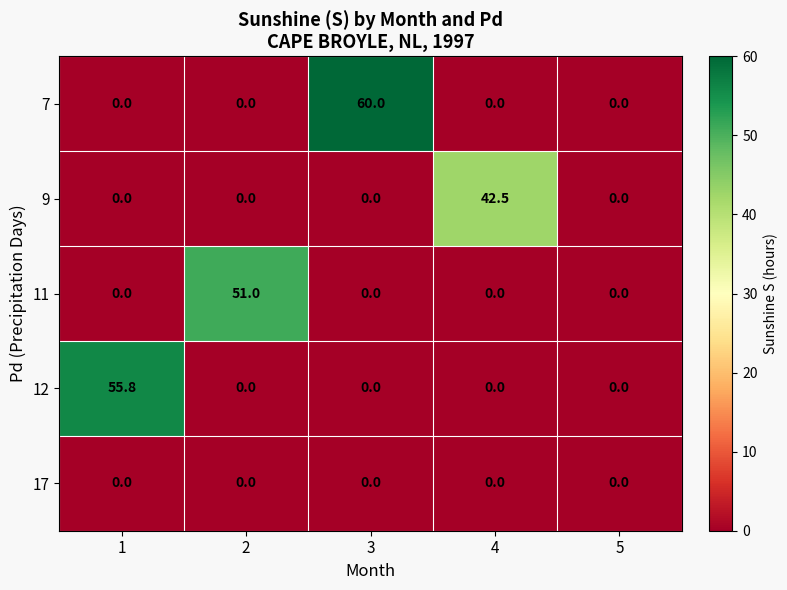

What is the maximum value shown in the chart?

60.0